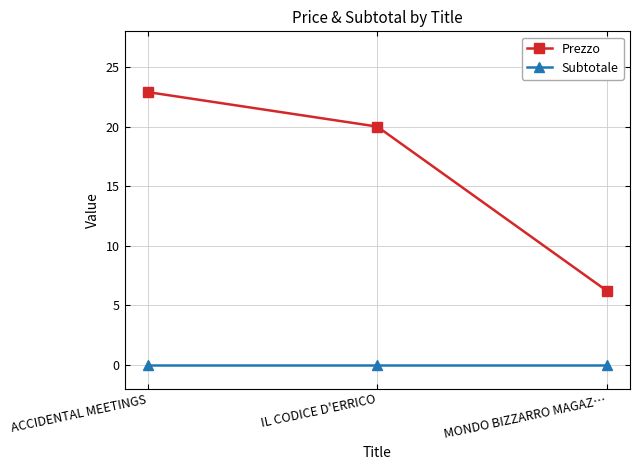

What is the difference between the highest and lowest values at MONDO BIZZARRO MAGAZ…?

6.2